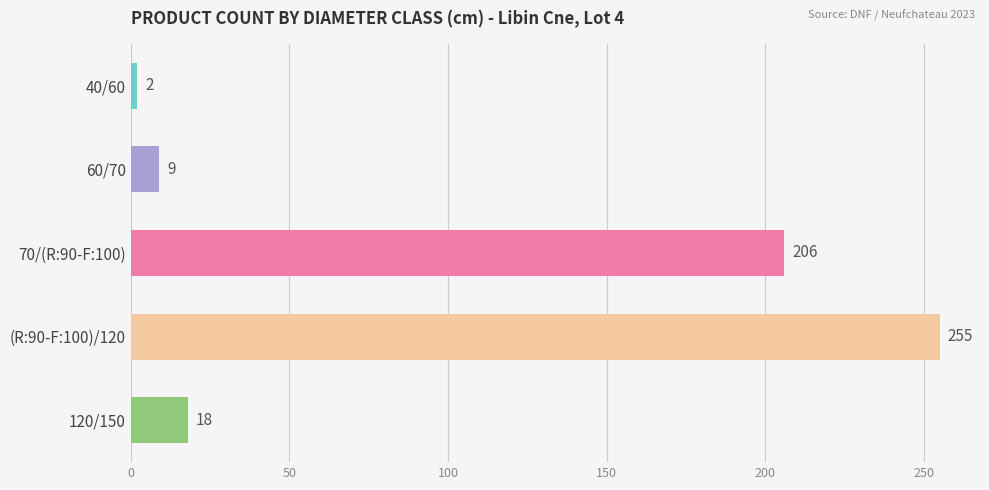

How many data points are less than 18?

2